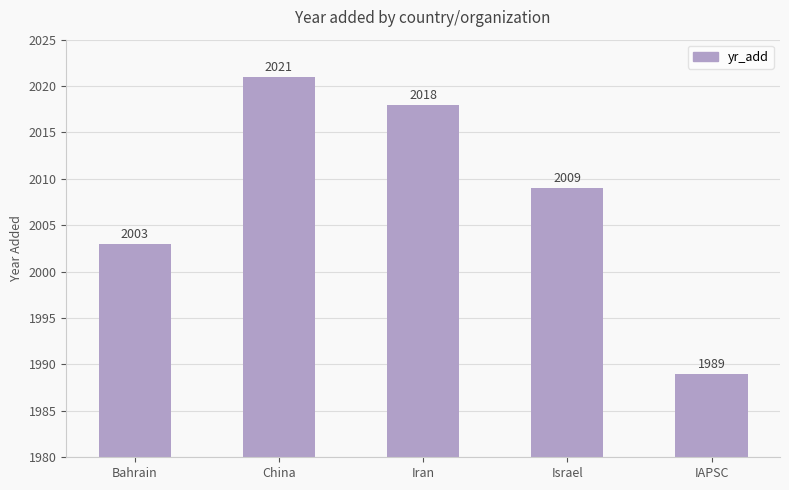

Count the number of data series in this chart.

1